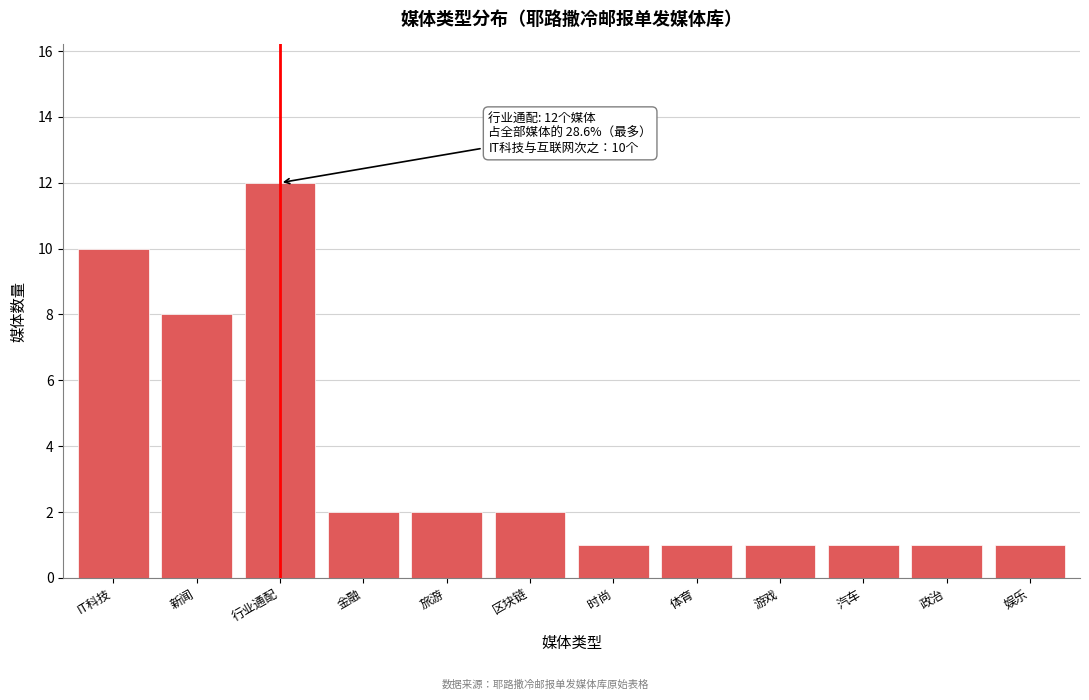

Reading right to left, transcribe all the data shown in this chart.

娱乐=1	政治=1	汽车=1	游戏=1	体育=1	时尚=1	区块链=2	旅游=2	金融=2	行业通配=12	新闻=8	IT科技=10